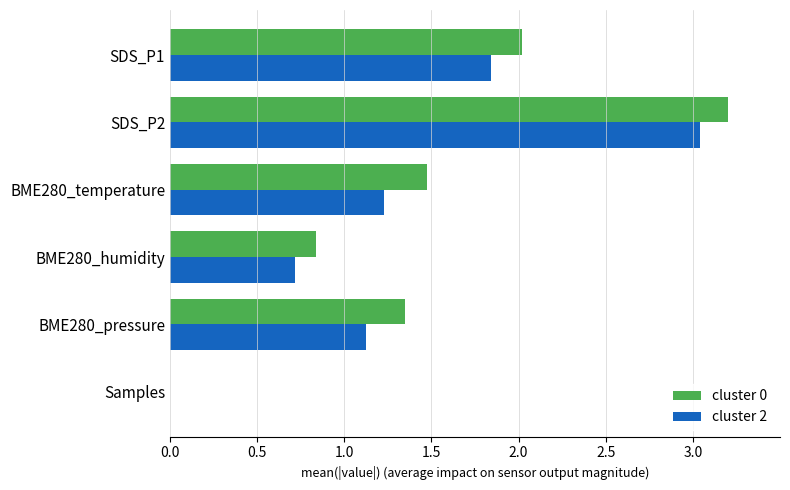

How many values in cluster 2 are above zero?

5